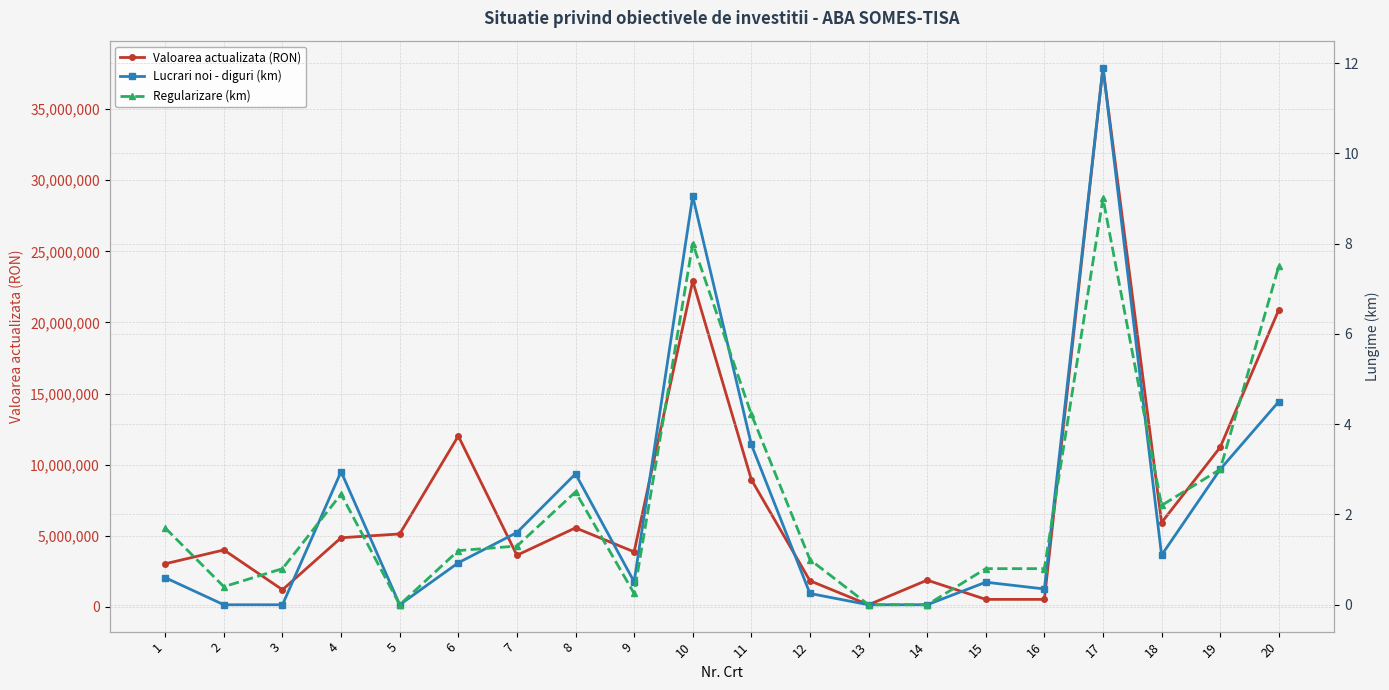

True or false: Regularizare (km) has more than 1 interior local peaks.

True